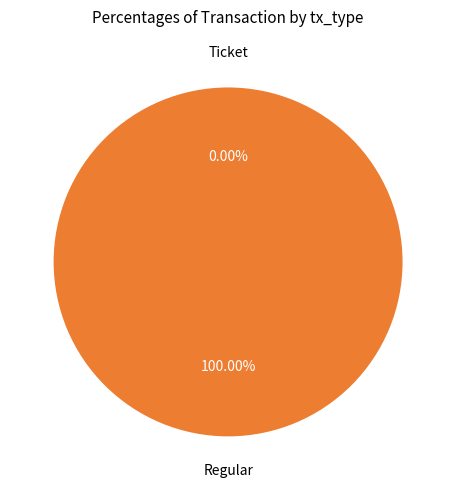

Is Regular the majority of the pie?

Yes